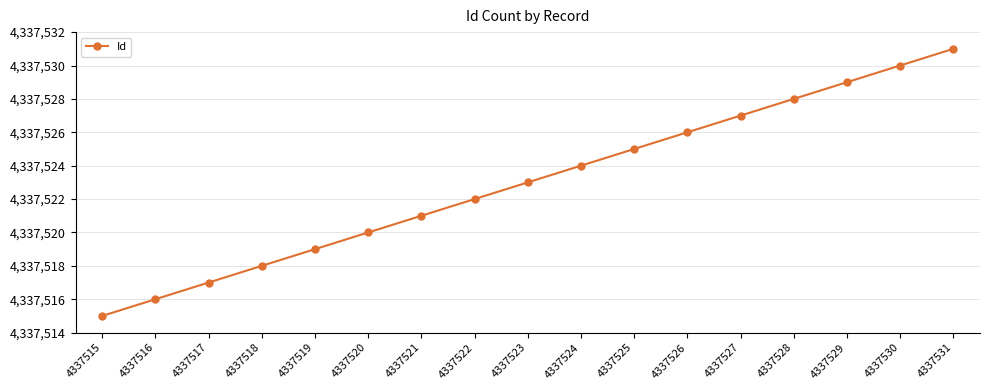

Reading right to left, transcribe all the data shown in this chart.

4337531=4337531	4337530=4337530	4337529=4337529	4337528=4337528	4337527=4337527	4337526=4337526	4337525=4337525	4337524=4337524	4337523=4337523	4337522=4337522	4337521=4337521	4337520=4337520	4337519=4337519	4337518=4337518	4337517=4337517	4337516=4337516	4337515=4337515